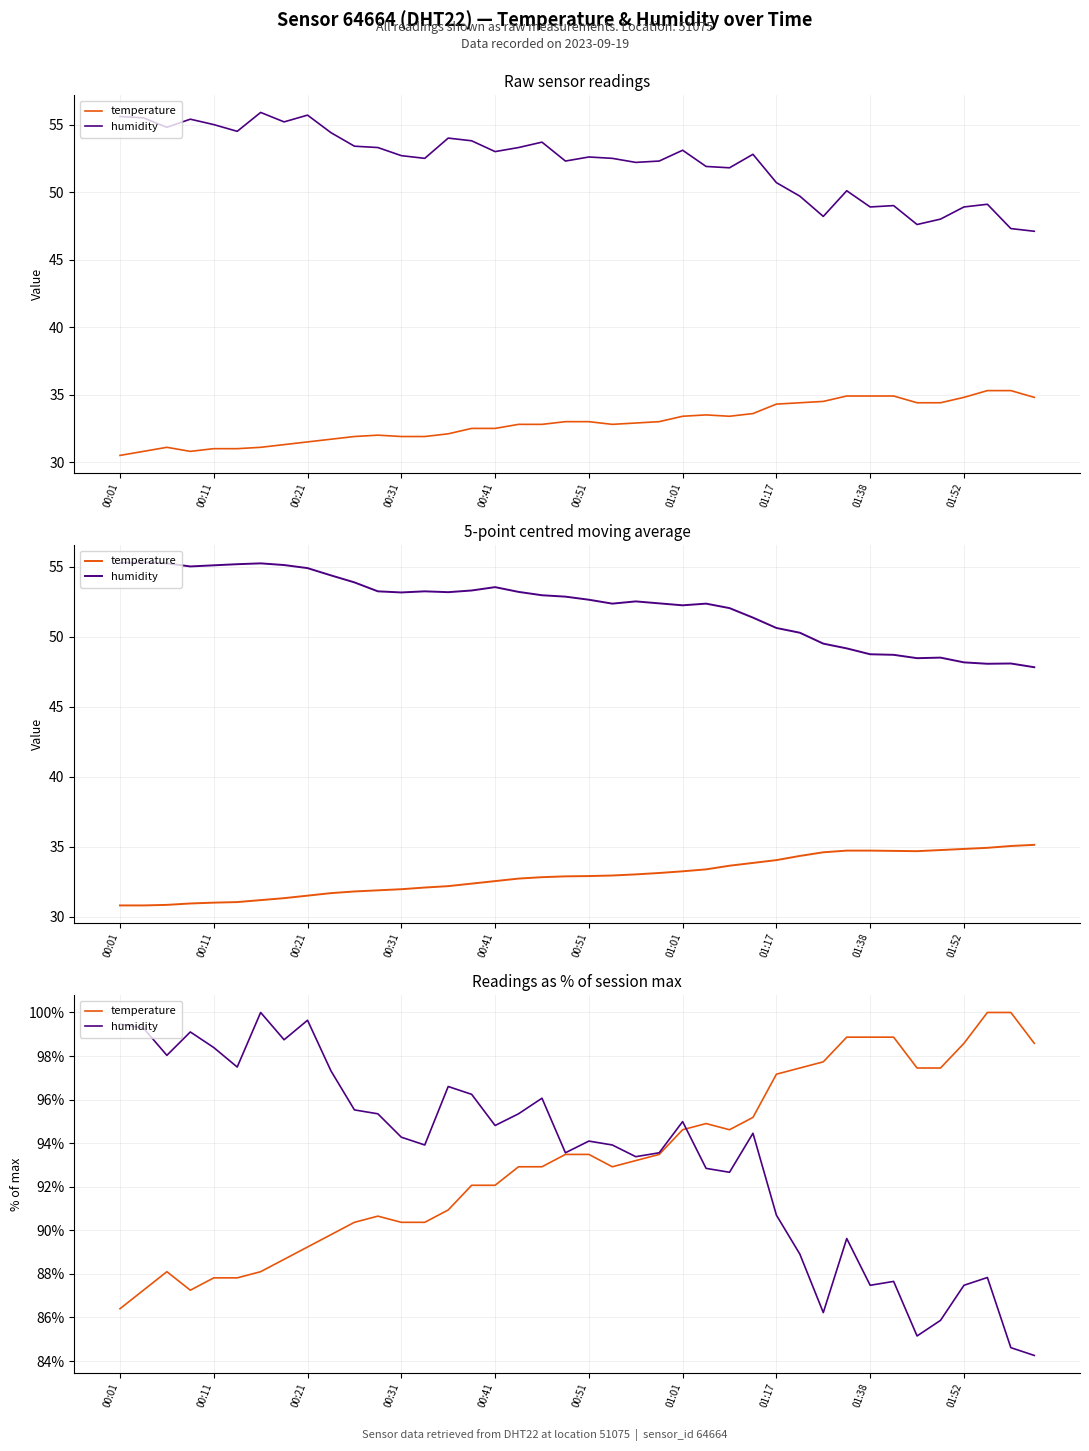

Count the number of categories in the chart.

40